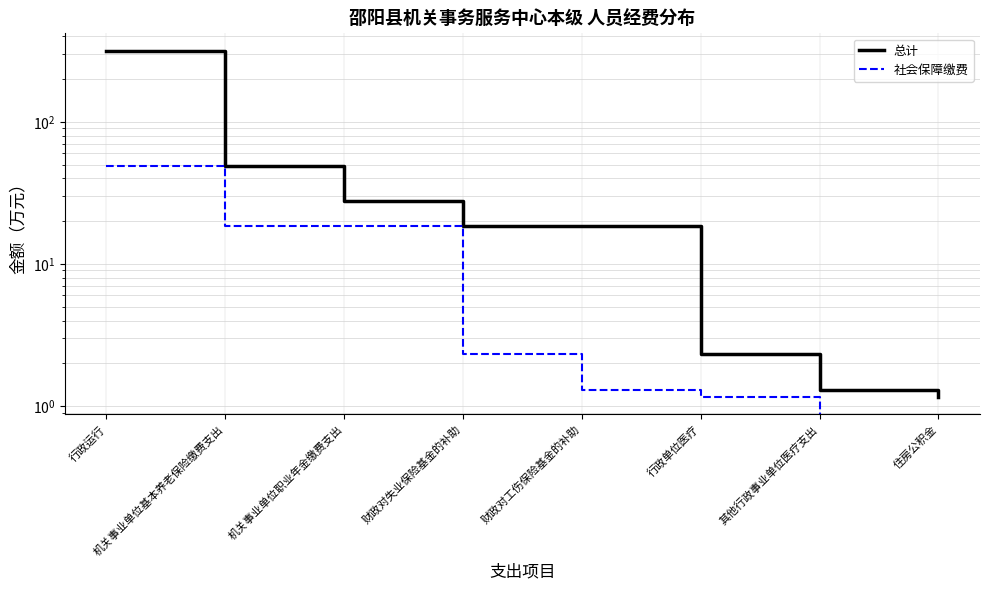

What is the label of the 6th point from the left?

行政单位医疗